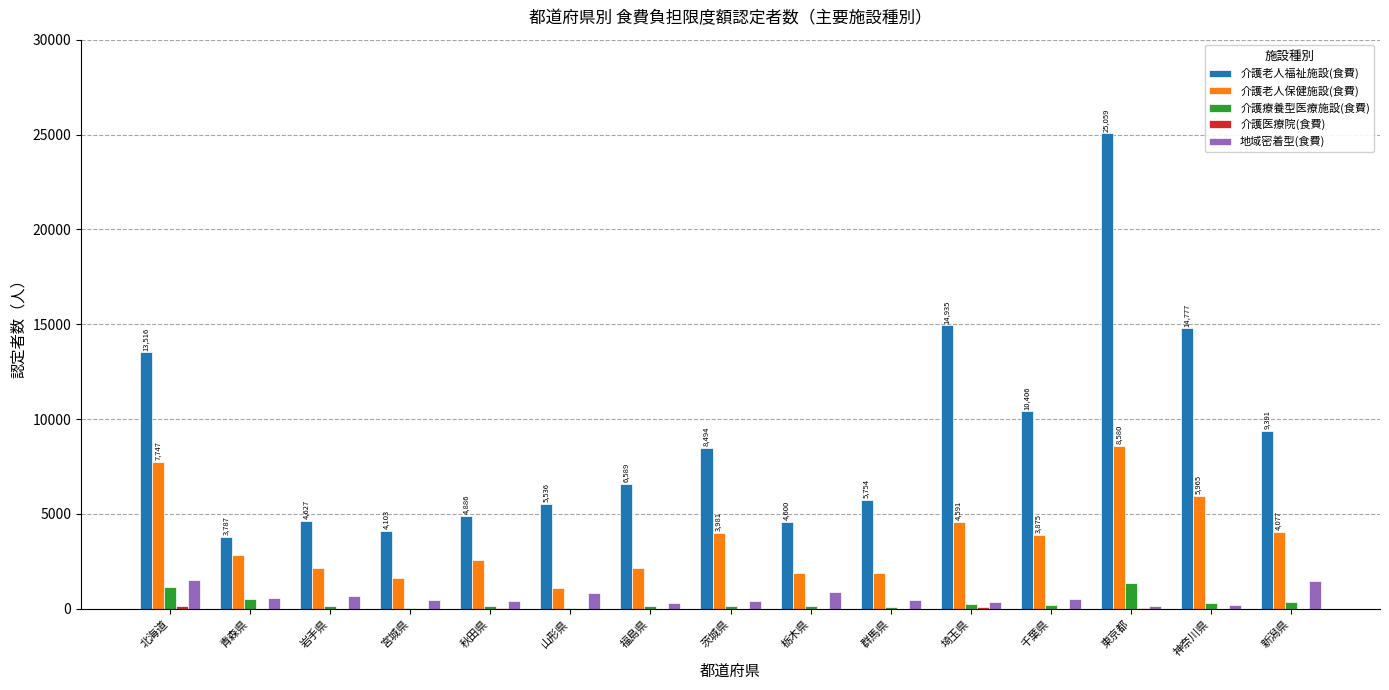

Are the bars grouped side by side (vs. stacked)?

Yes